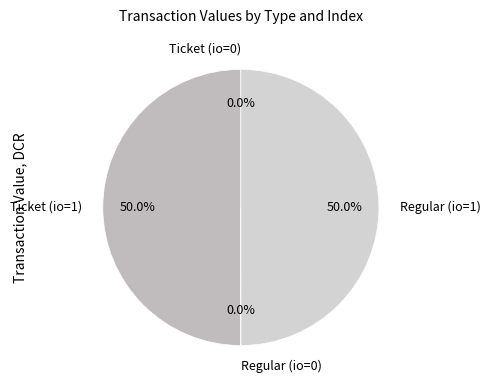

Approximately how many times larger is the value at Ticket (io=1) compared to Regular (io=1)?

1.0